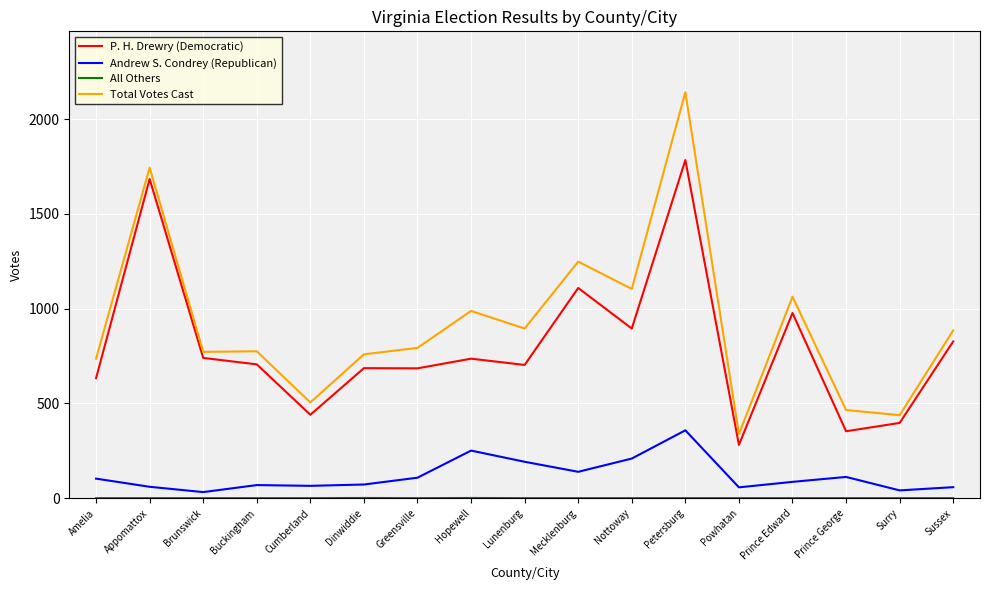

Which category has the highest value across all series?

Petersburg